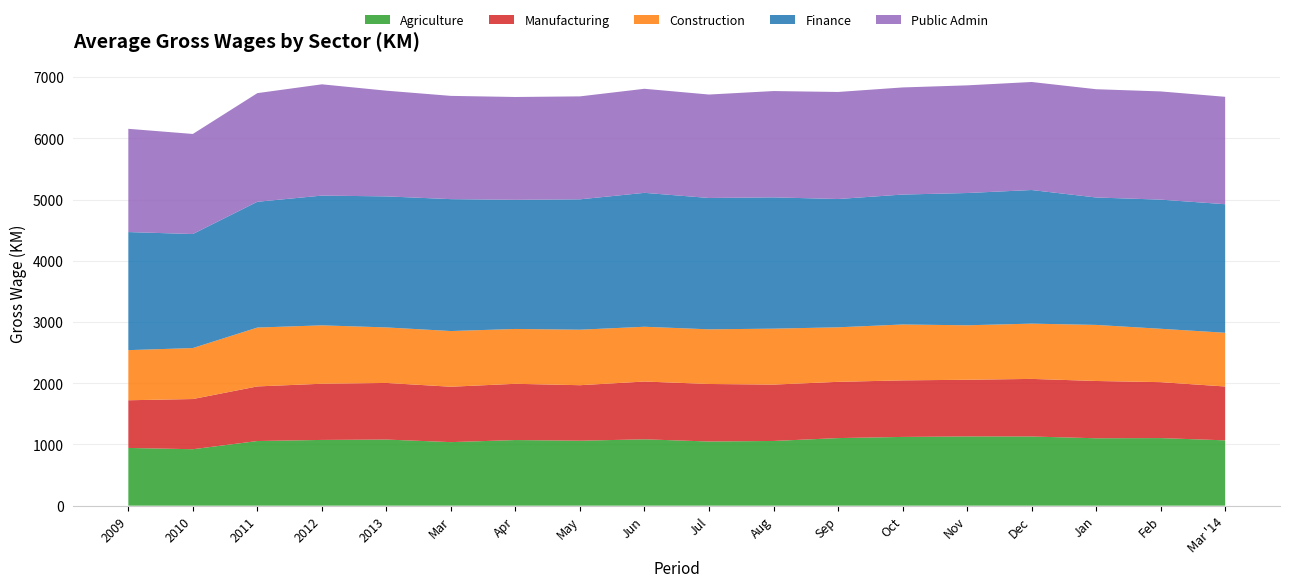

Reading left to right, what are all the values shown in this chart?

Agriculture: 943	922	1056	1074	1080	1038	1072	1061	1084	1048	1057	1104	1123	1131	1130	1101	1104	1067
Manufacturing: 779	820	892	918	925	905	919	907	944	940	921	919	924	926	941	936	914	880
Construction: 819	833	962	954	907	910	896	907	895	893	914	891	913	890	903	916	872	878
Finance: 1929	1863	2055	2120	2141	2155	2110	2130	2188	2146	2145	2096	2123	2161	2183	2082	2110	2100
Public Admin: 1687	1635	1775	1818	1727	1687	1680	1682	1700	1690	1737	1749	1750	1759	1765	1769	1768	1755